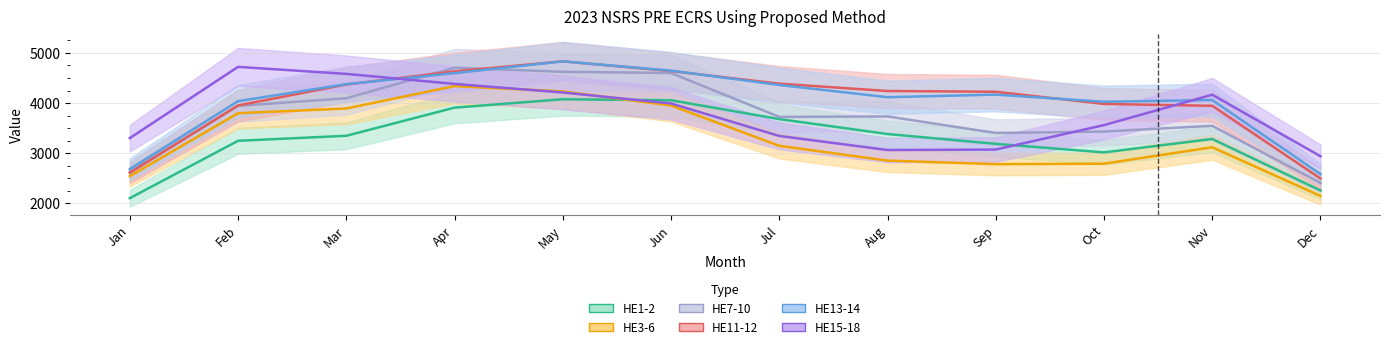

What is the spread (max minus min) of values at Nov?

1194